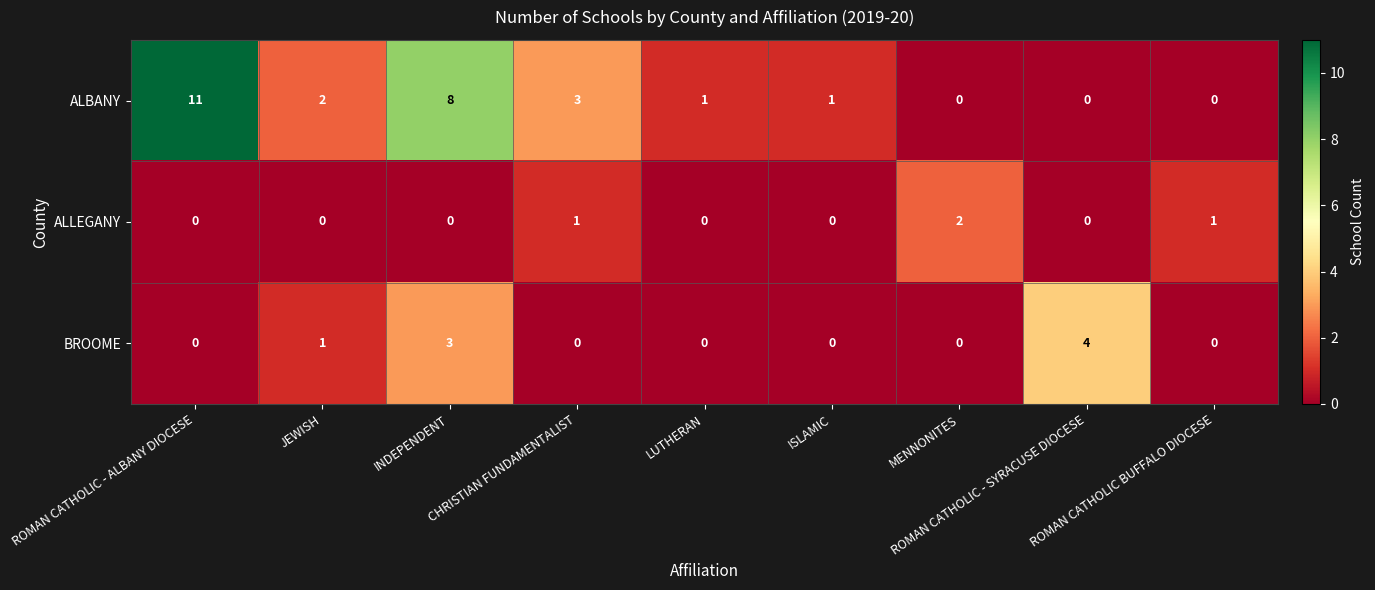

Count the number of data series in this chart.

3